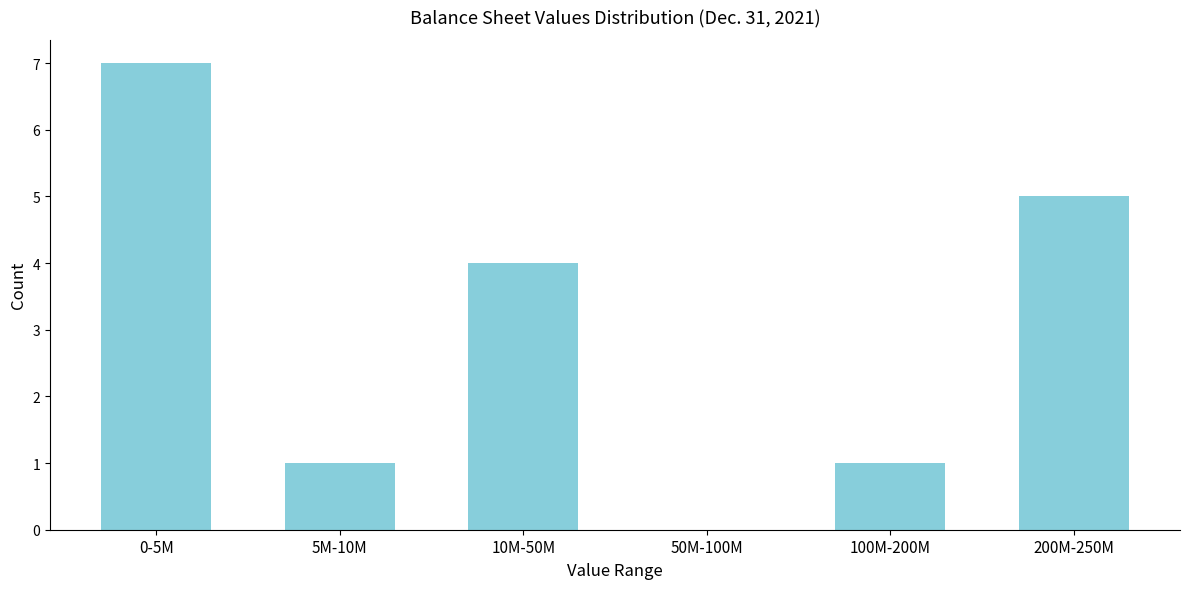

Reading right to left, transcribe all the data shown in this chart.

200M-250M=5	100M-200M=1	50M-100M=0	10M-50M=4	5M-10M=1	0-5M=7